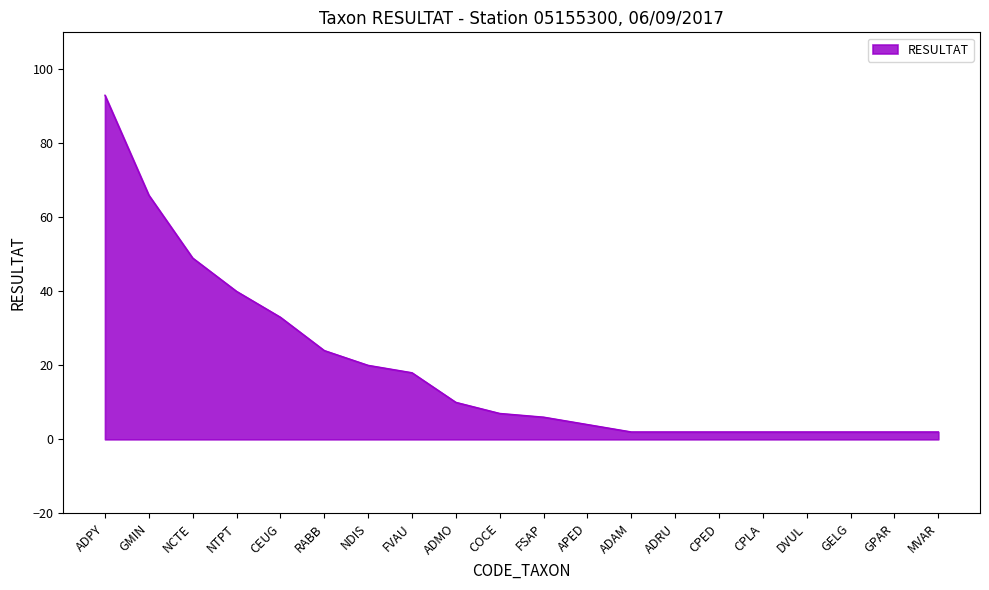

Reading left to right, what are all the values shown in this chart?

93	66	49	40	33	24	20	18	10	7	6	4	2	2	2	2	2	2	2	2